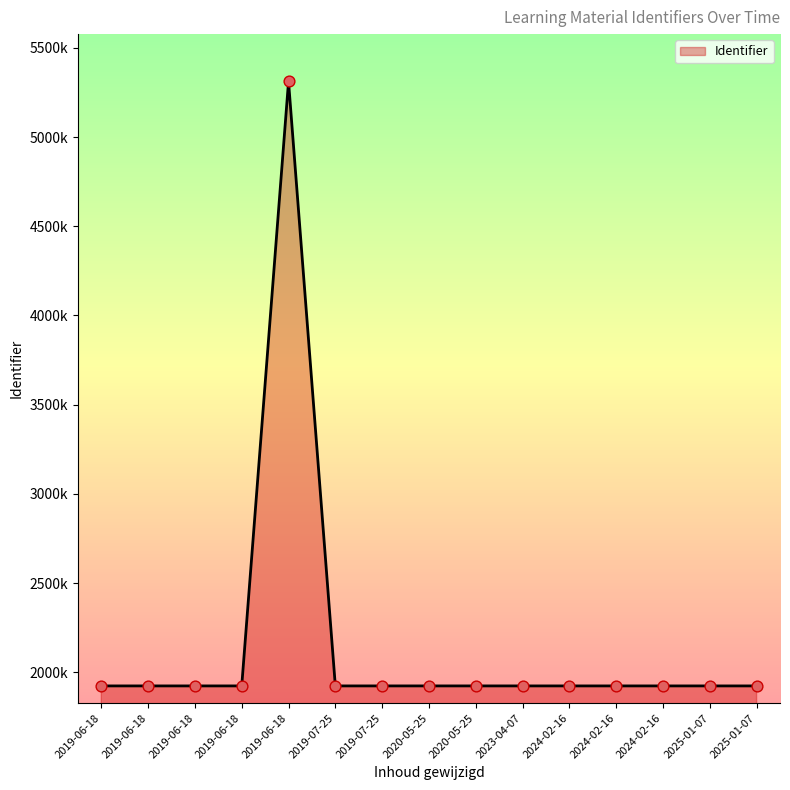

What is the ratio of the value at 2020-05-25 to the value at 2019-06-18?

1.0